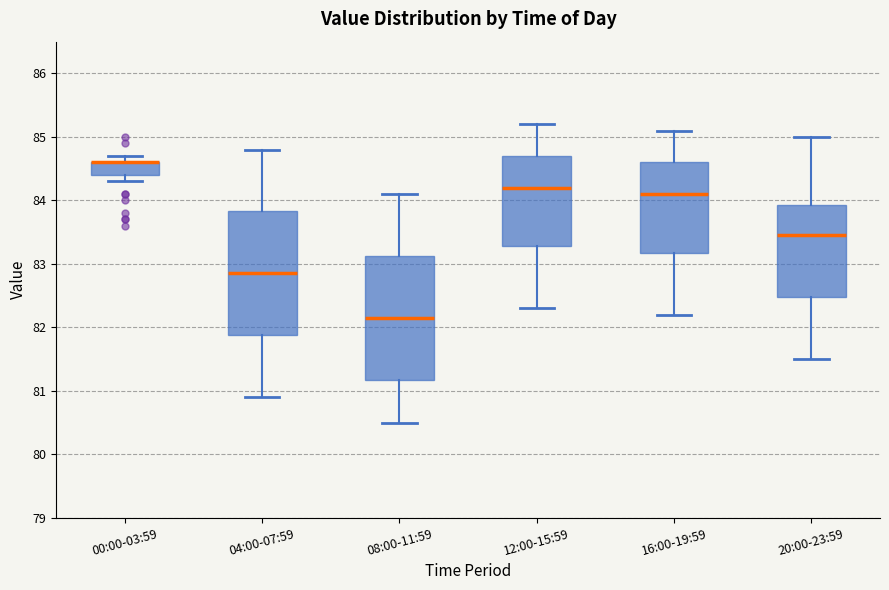

Where does the median line of the box for 04:00-07:59 sit on the y-axis? The values are not printed on the chart, so give them approximately, as read against the axis.

82.9